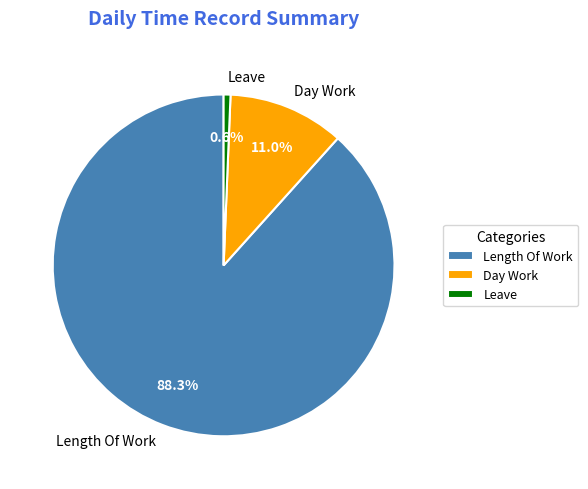

Does Length Of Work account for over 50% of the chart?

Yes